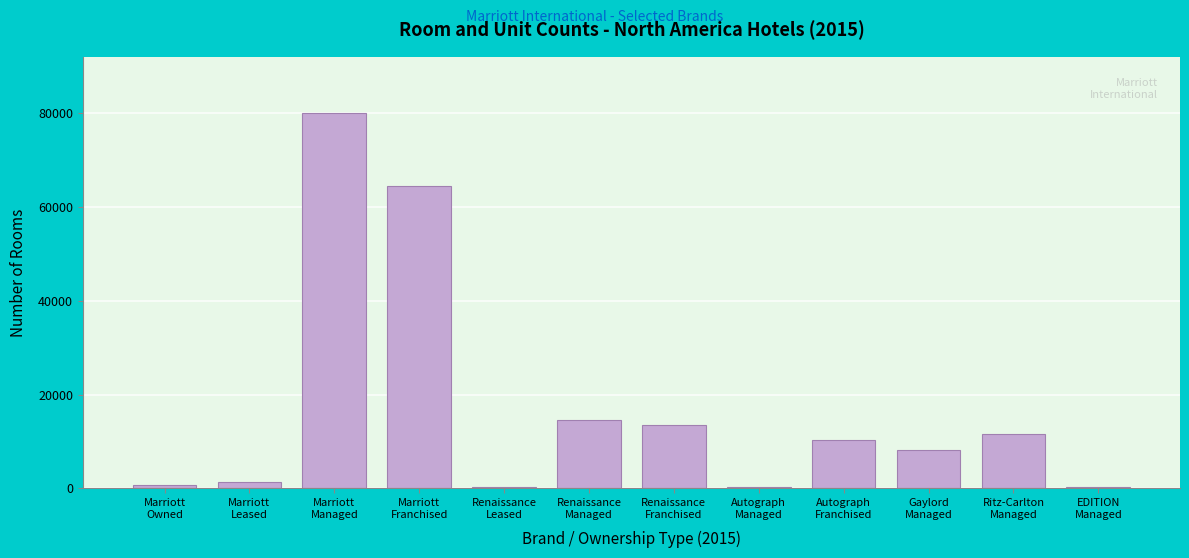

What is the sum of all values?

205620